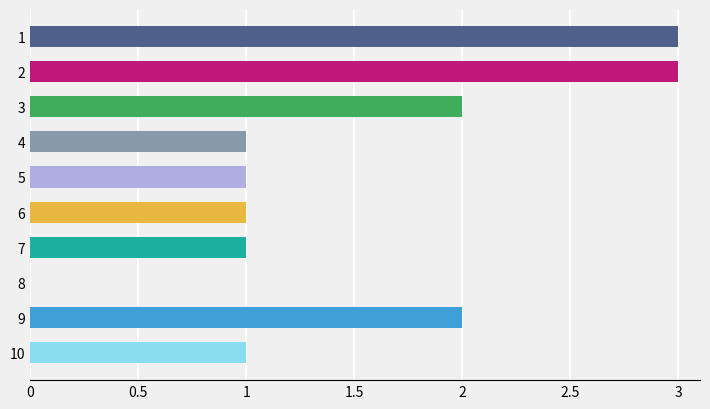

What is the maximum value shown in the chart?

3